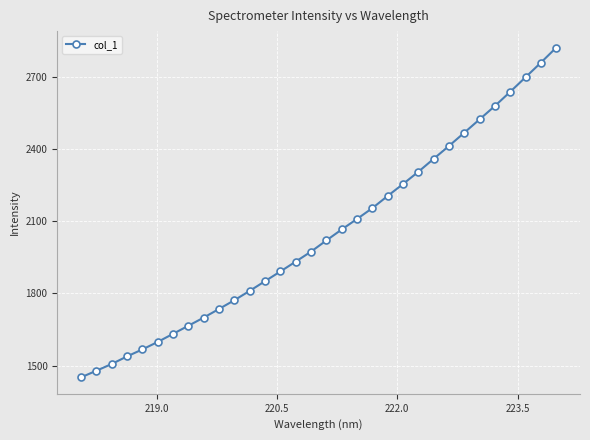

What is the greatest value displayed?

2821.0